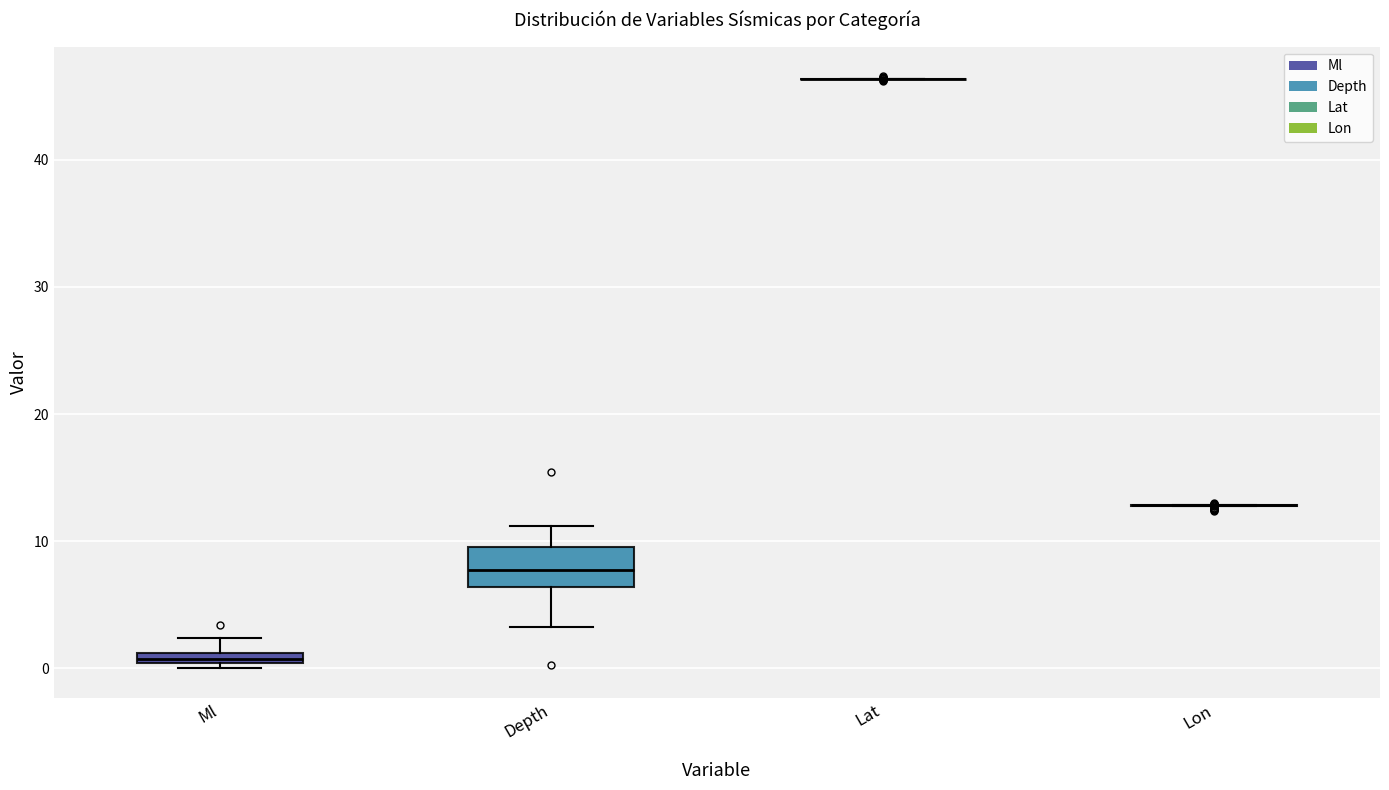

Where is the lower edge of the box for Ml on the y-axis? The values are not printed on the chart, so give them approximately, as read against the axis.

0